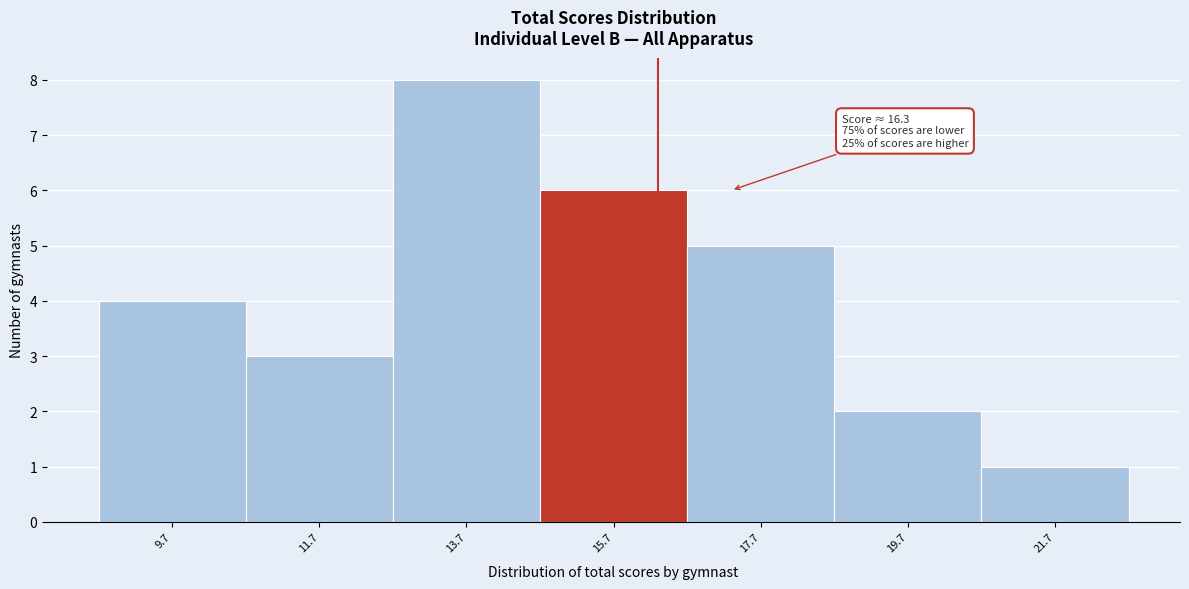

Which range on the x-axis has the tallest bar?

12.7 to 14.7